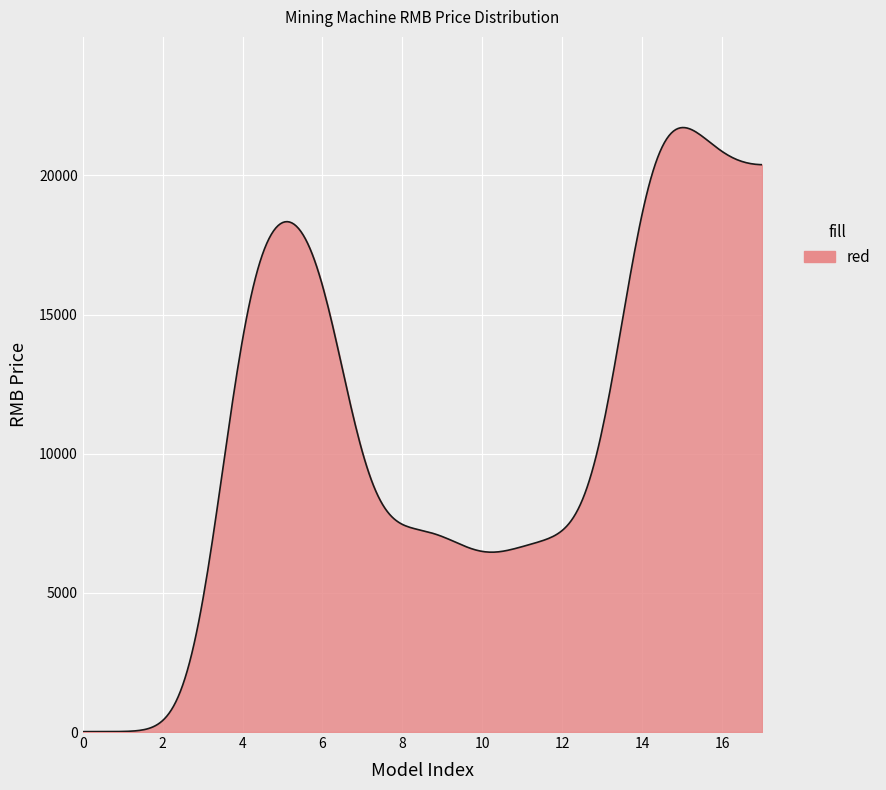

What is the greatest value displayed?

21721.6